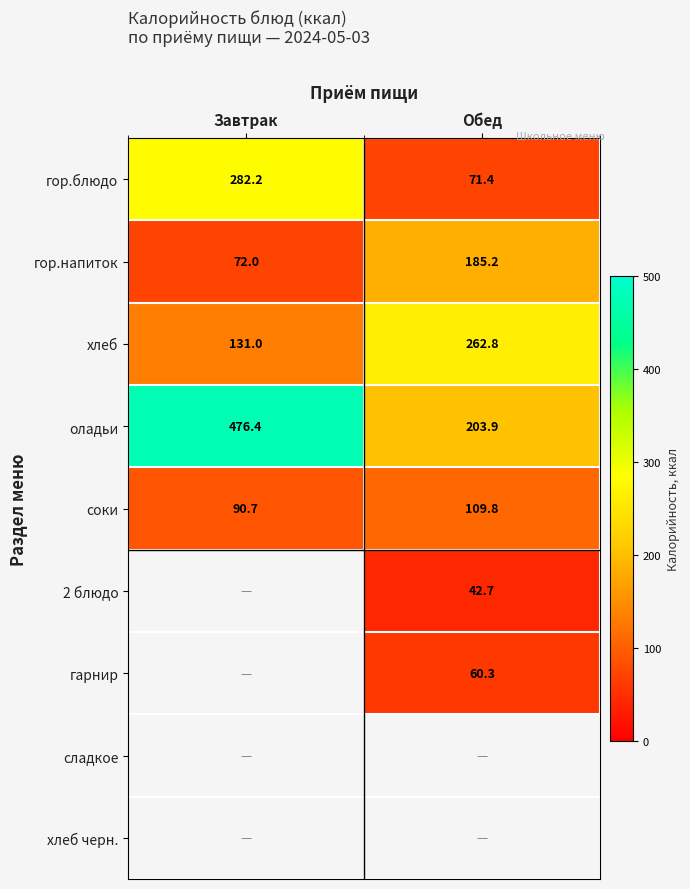

What is the average value of the хлеб series?

196.9